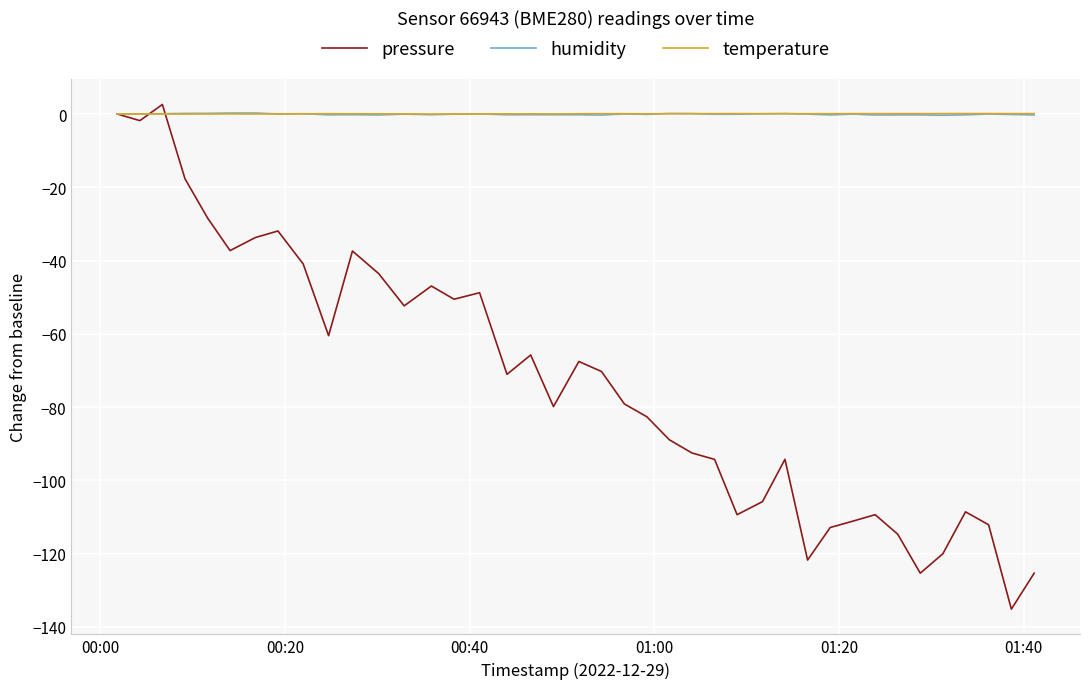

What is the minimum value for pressure?

-135.1